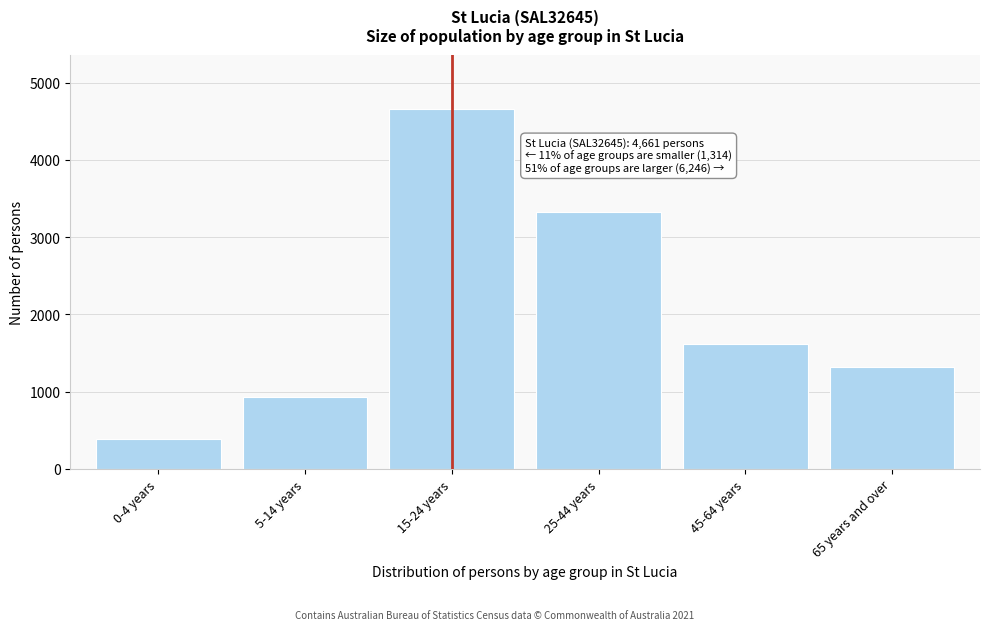

Reading left to right, extract all data points from this chart.

0-4 years=379	5-14 years=935	15-24 years=4661	25-44 years=3321	45-64 years=1609	65 years and over=1316